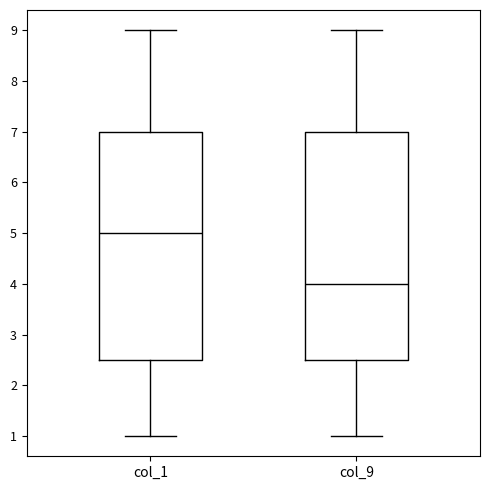

Reading left to right, transcribe this box plot: for each box, give where its median line is, the range the box spans, and where its two whiskers end, as read against the y-axis. The values are not printed on the chart, so give them approximately, as read against the axis.

col_1: median 5.0, box 2.5 to 7.0, whiskers 1.0 to 9.0
col_9: median 4.0, box 2.5 to 7.0, whiskers 1.0 to 9.0